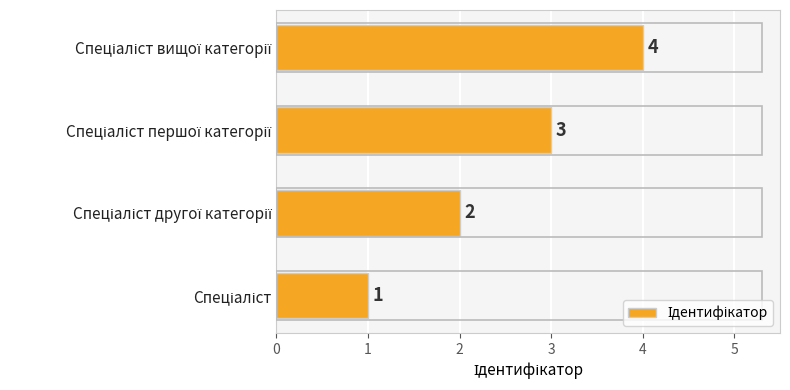

What is the difference between the maximum and minimum values?

3